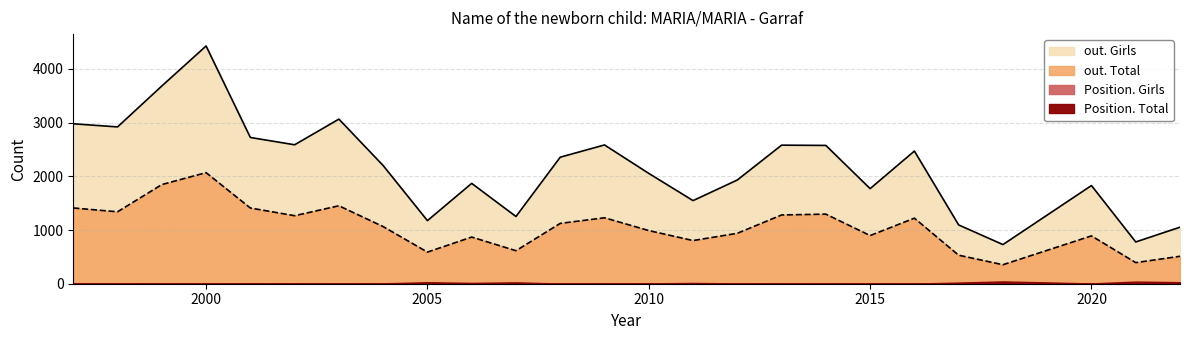

Rank the categories by out. Girls value from highest to lowest.

2000, 1999, 2003, 1997, 1998, 2001, 2002, 2009, 2013, 2014, 2016, 2008, 2004, 2010, 2012, 2006, 2020, 2015, 2011, 2007, 2005, 2017, 2022, 2021, 2018